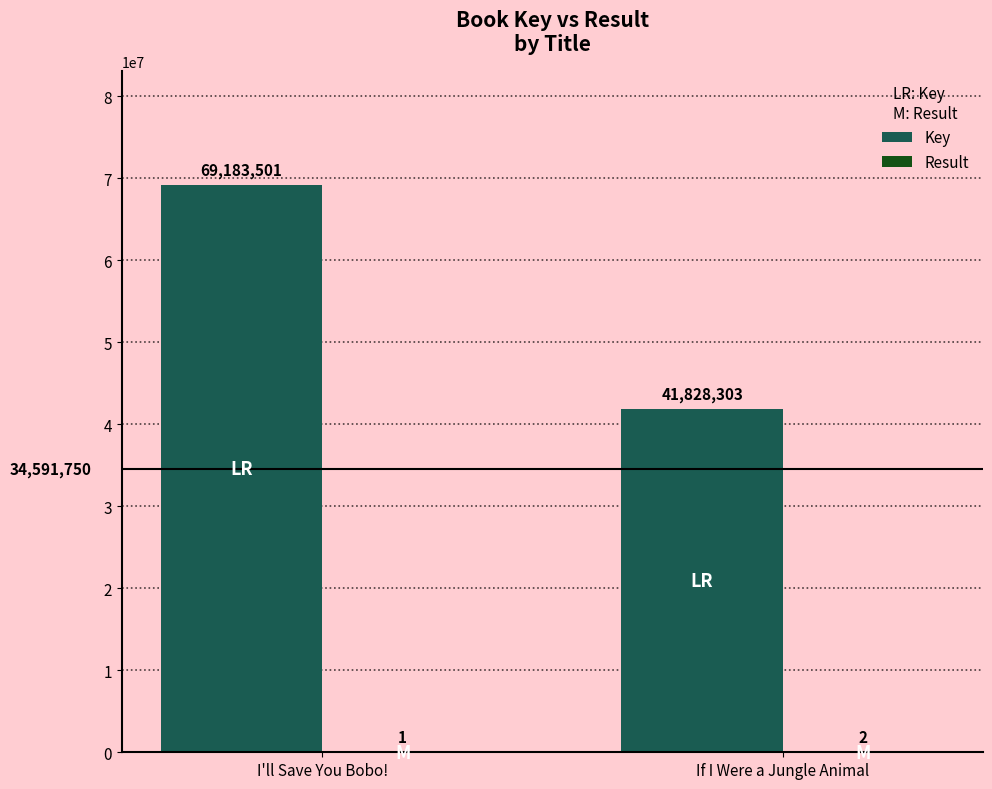

What is the sum of the Key values at If I Were a Jungle Animal and I'll Save You Bobo!?

111011804